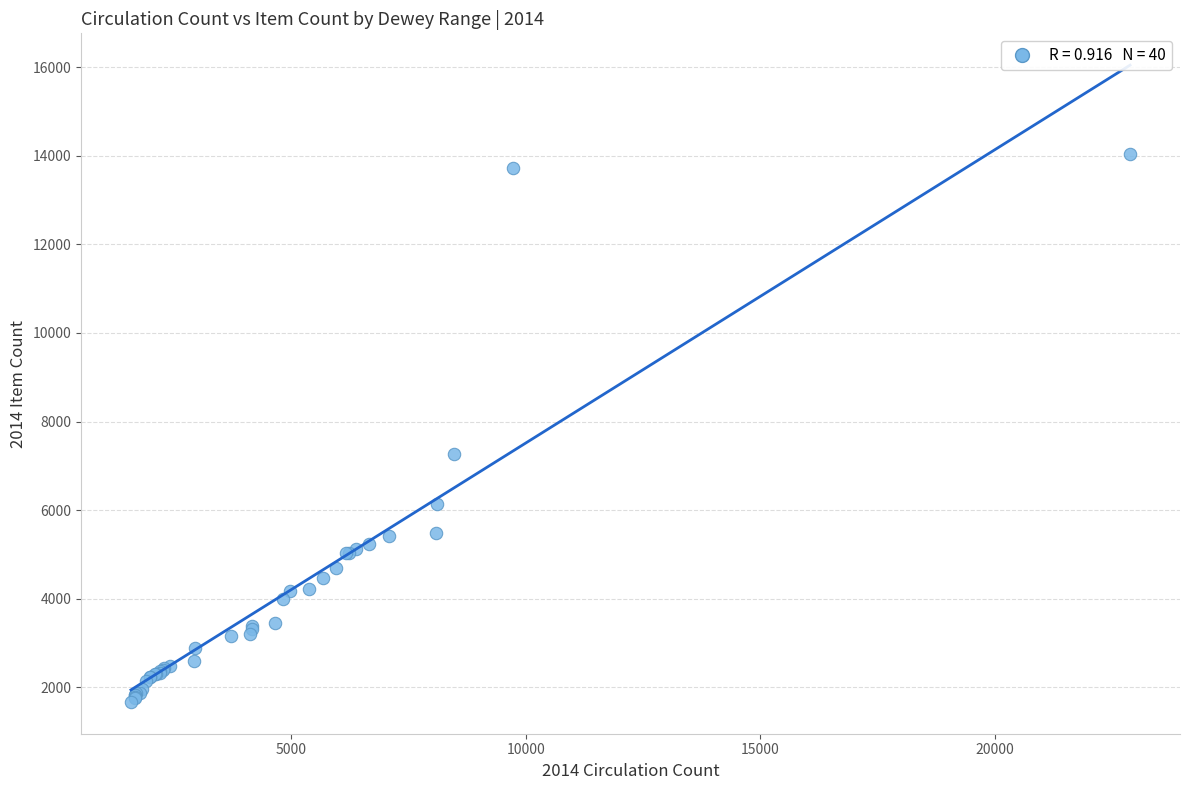

What Y value in the scatter plot is closest to 7854?

7277